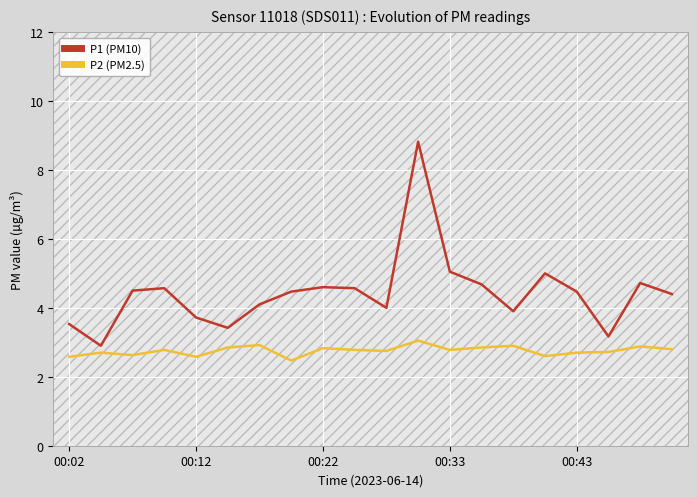

True or false: P2 (PM2.5) has more than 0 points higher than both neighbors.

True